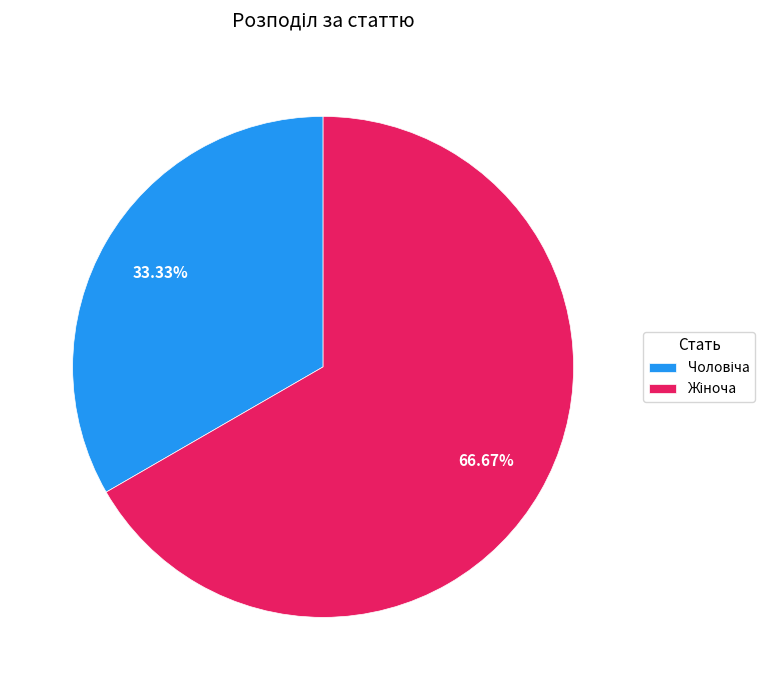

Is there a majority slice in this chart?

Yes